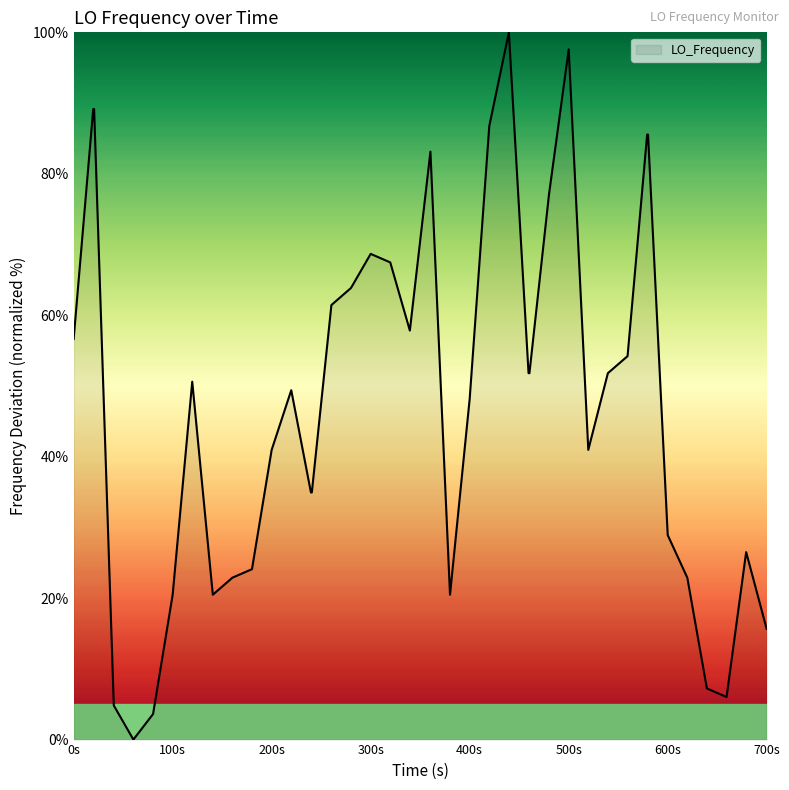

What is the sum of all values?

1903.6